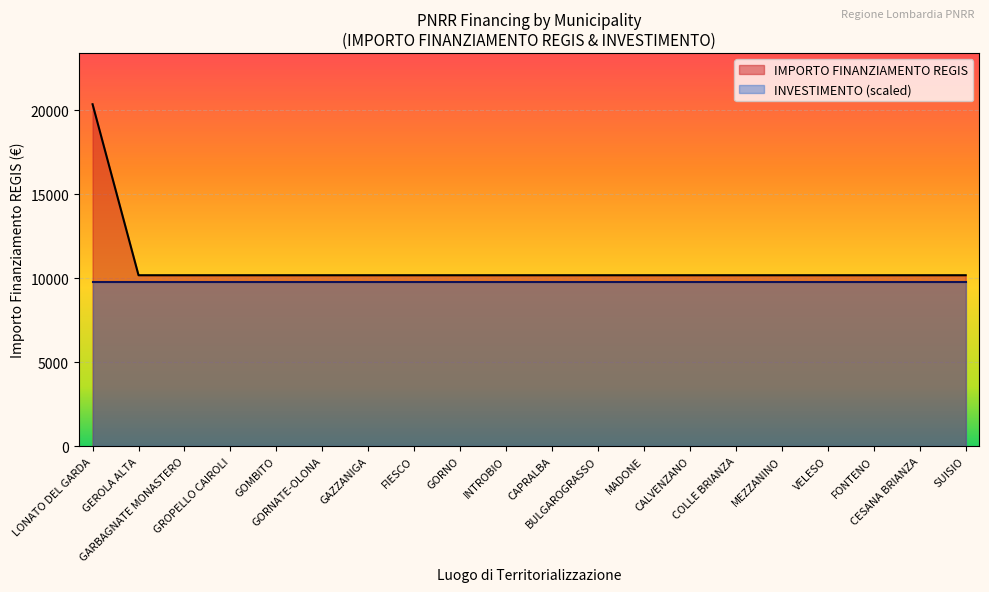

List the labels in order of value, largest first.

LONATO DEL GARDA, GEROLA ALTA, GARBAGNATE MONASTERO, GROPELLO CAIROLI, GOMBITO, GORNATE-OLONA, GAZZANIGA, FIESCO, GORNO, INTROBIO, CAPRALBA, BULGAROGRASSO, MADONE, CALVENZANO, COLLE BRIANZA, MEZZANINO, VELESO, FONTENO, CESANA BRIANZA, SUISIO